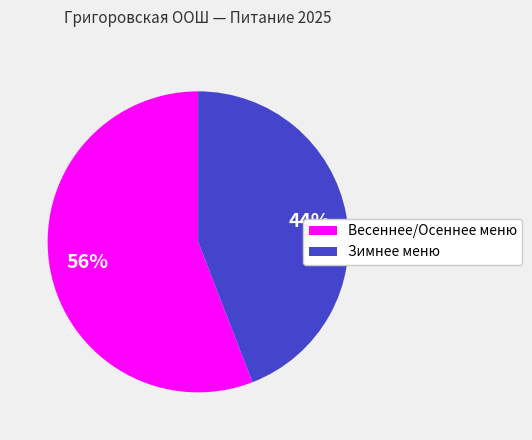

To the nearest percent, what percentage of the pie is Зимнее меню?

44%